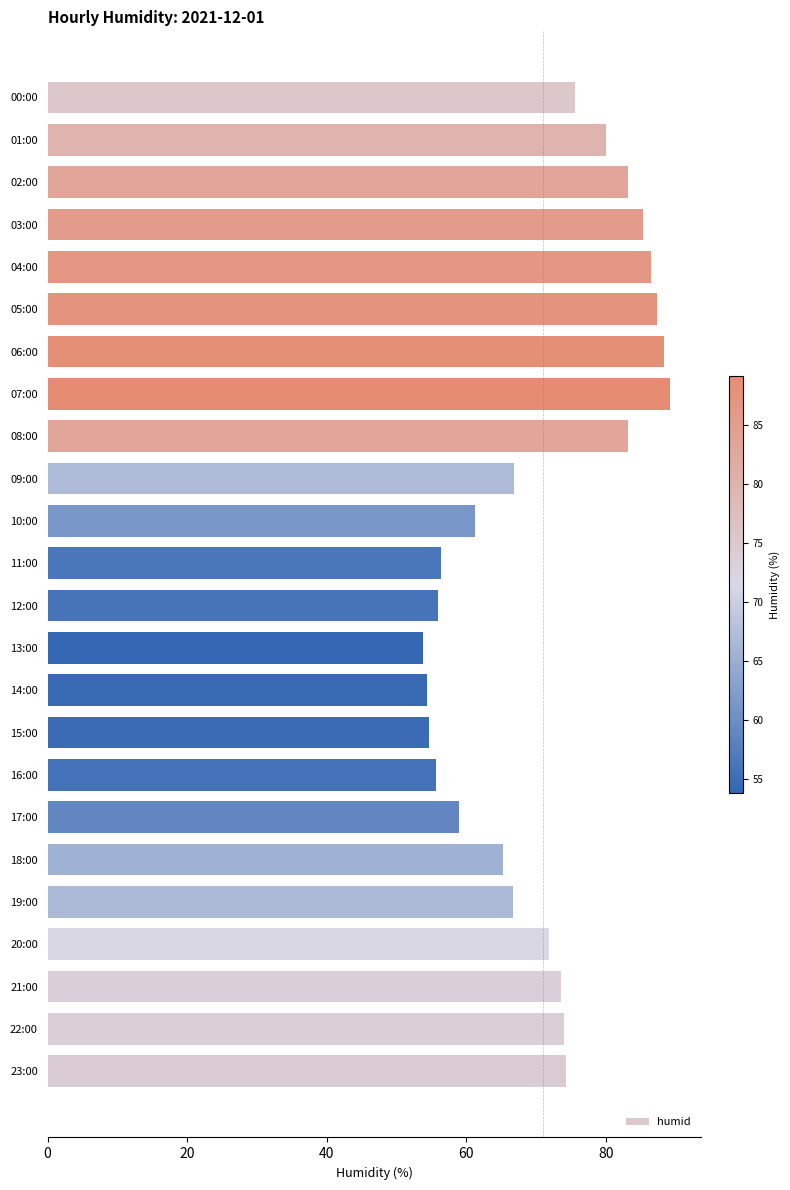

Approximately how many times larger is the value at 22:00 compared to 01:00?

0.9